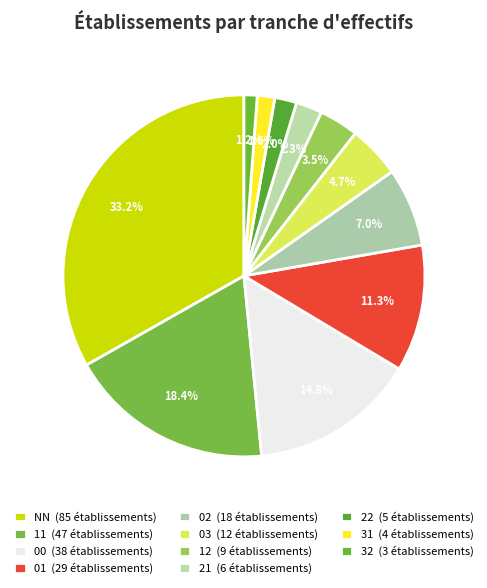

Does 02 represent more than half of the total?

No